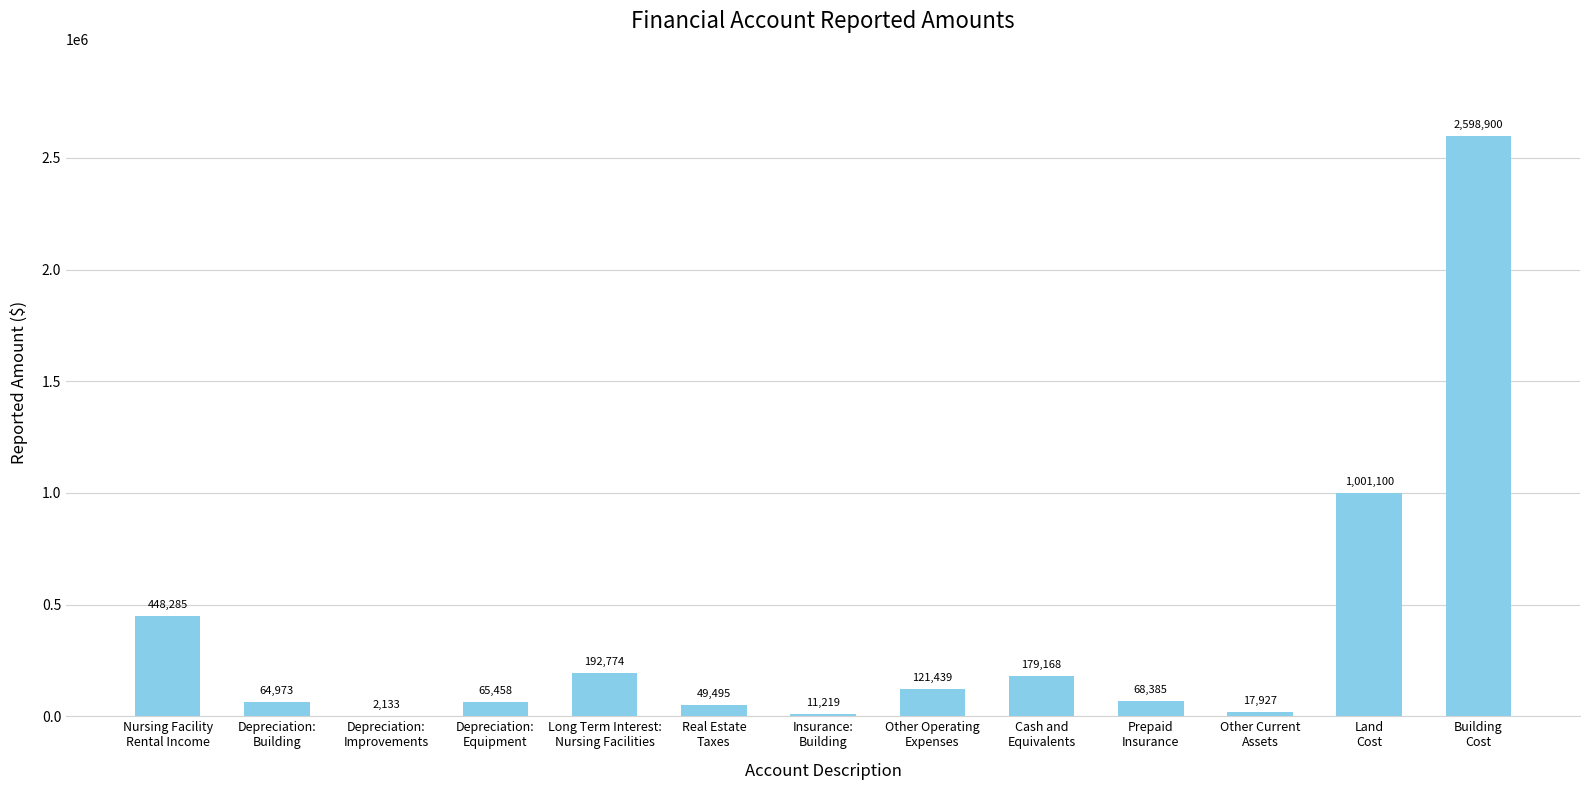

What is the average value?

370866